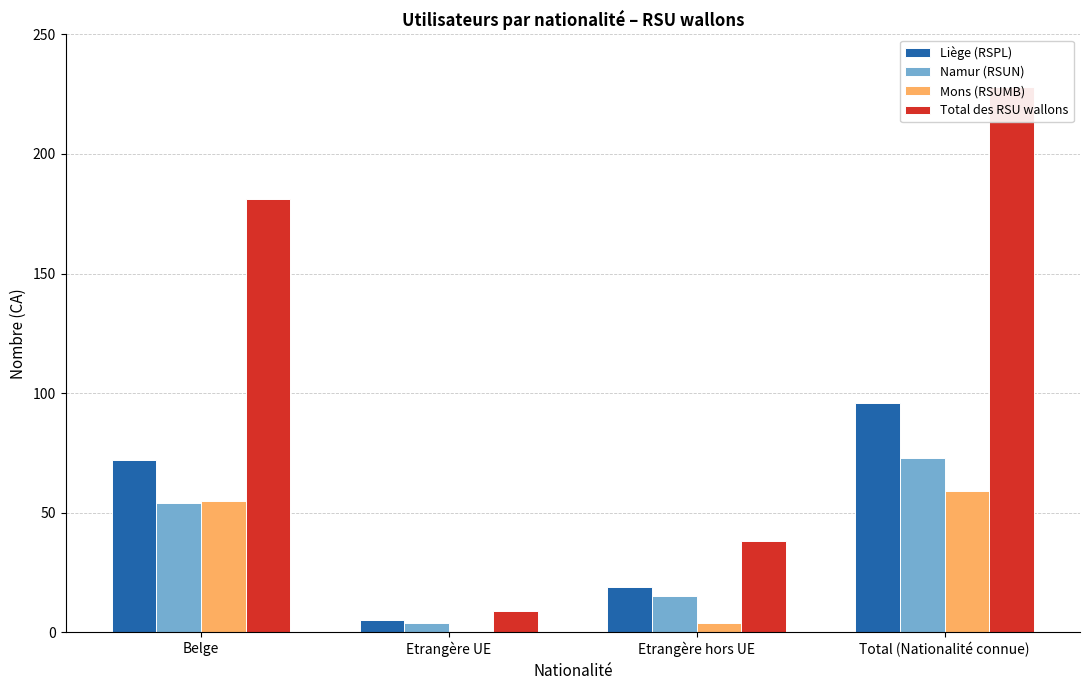

The value of Mons (RSUMB) at Etrangère UE is 29. True or false?

False